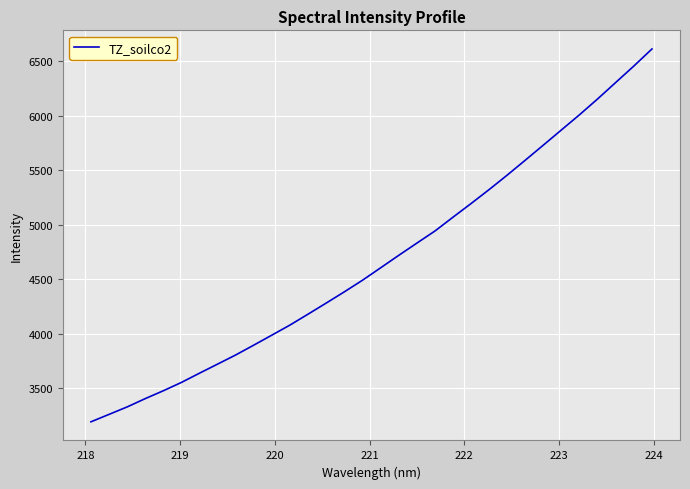

What is the average value?

4673.7